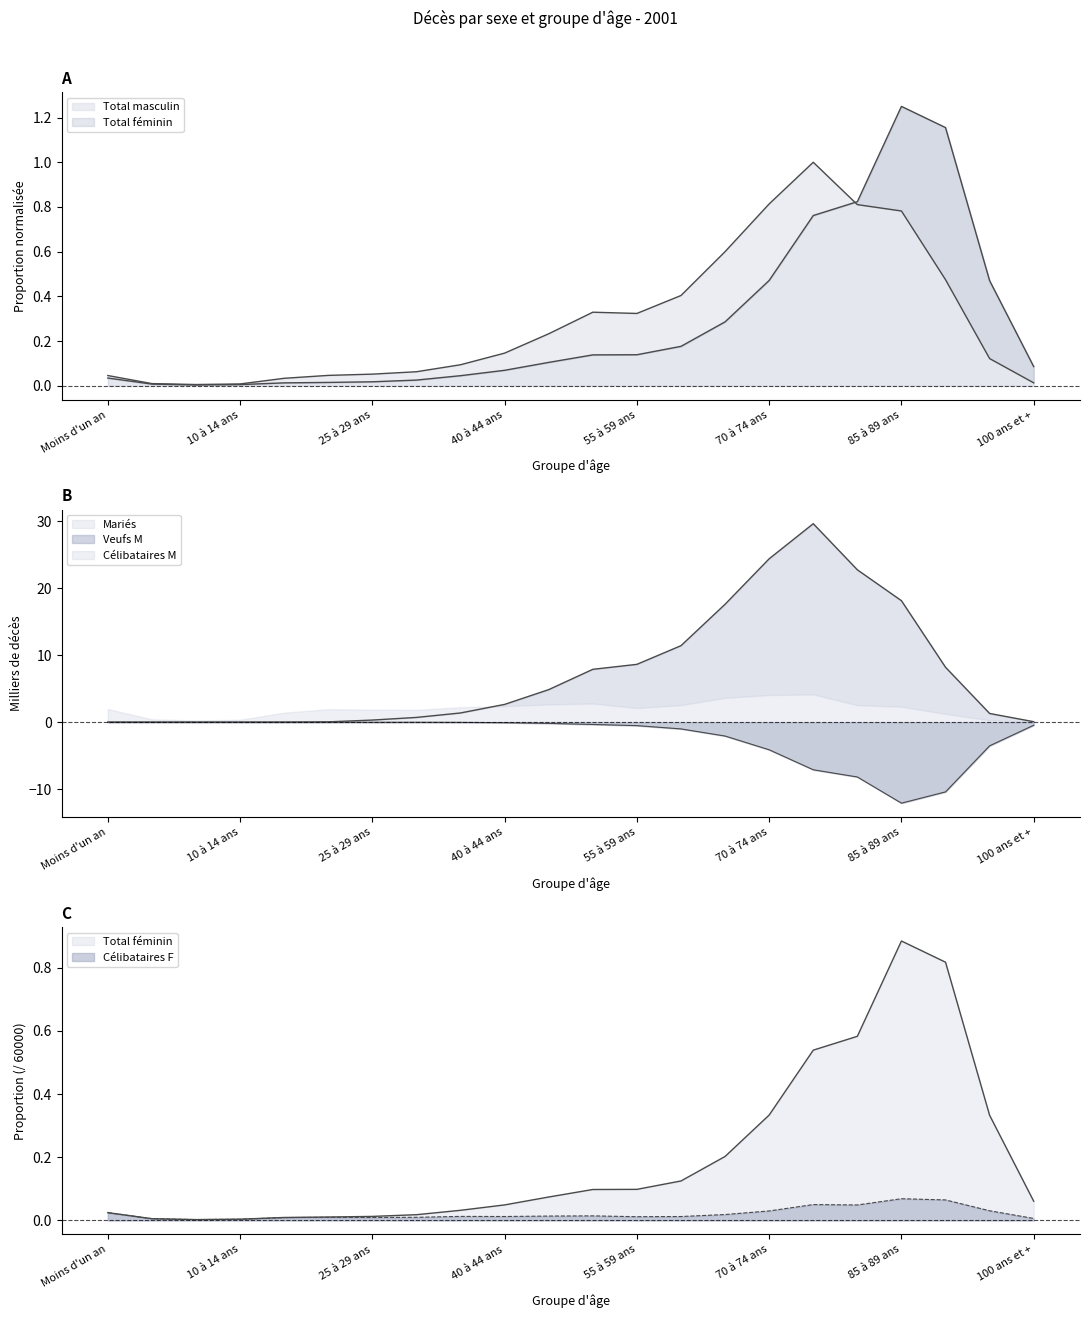

What position from the left is 1 à 4 ans?

2